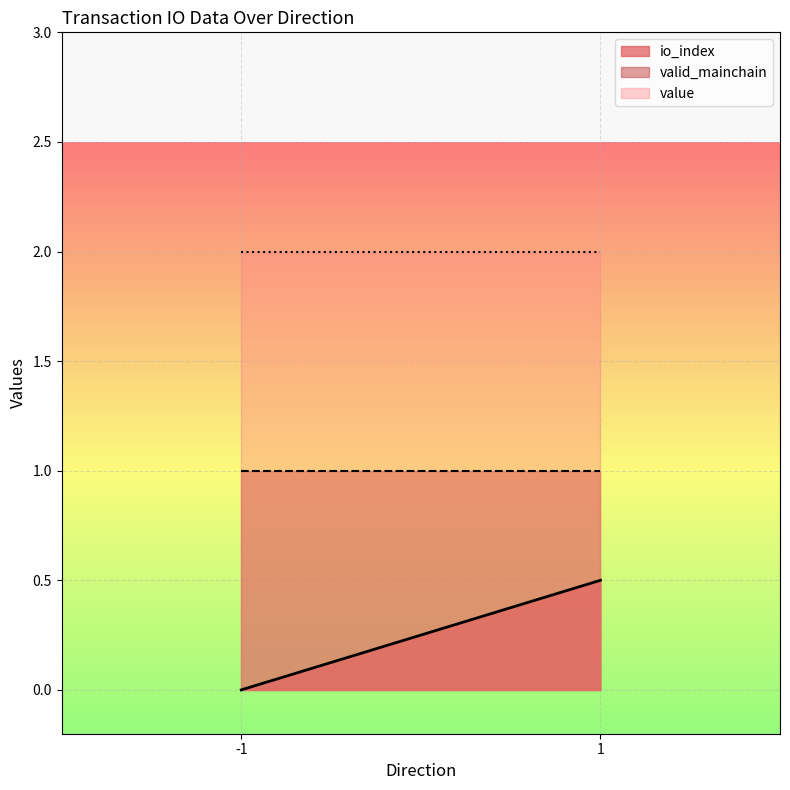

True or false: valid_mainchain and value intersect in this chart.

False